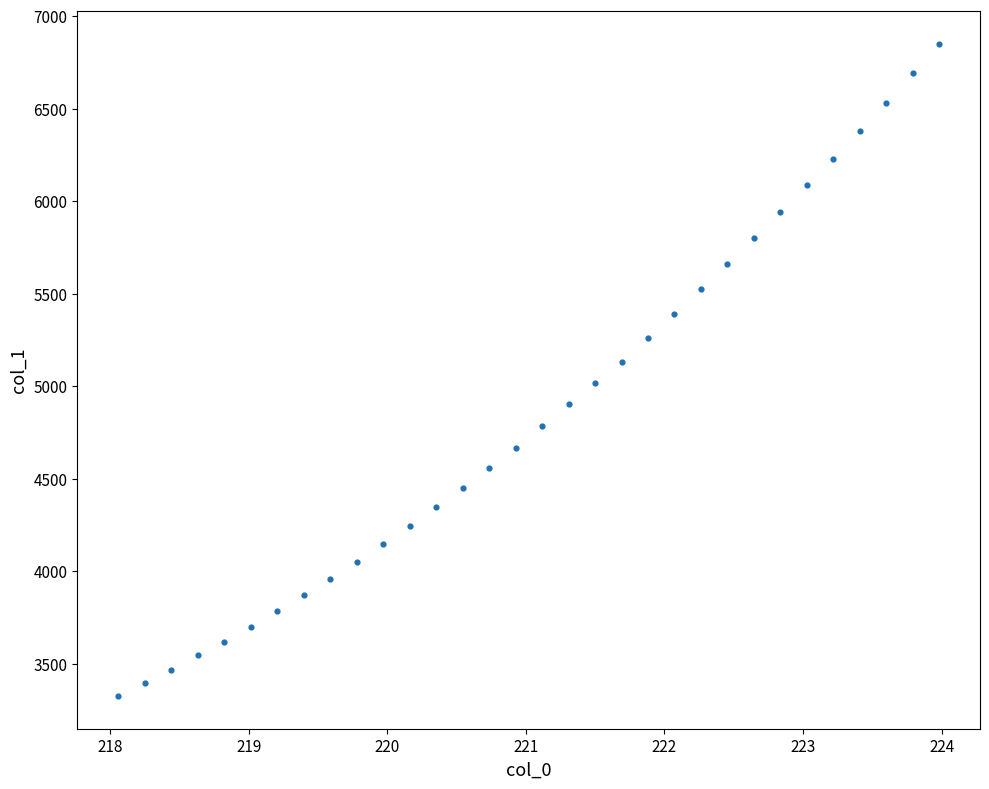

What is the range of X values (max minus min)?

5.9